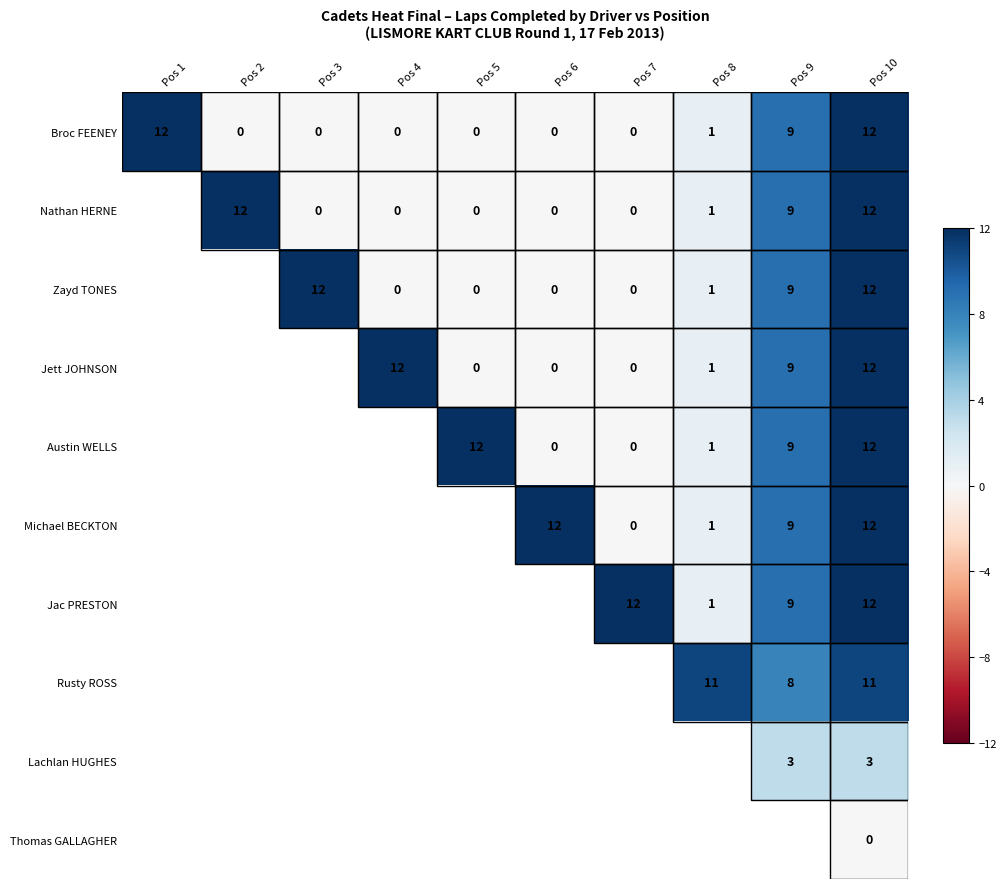

What is the spread (max minus min) of values at Pos 2?

12.0